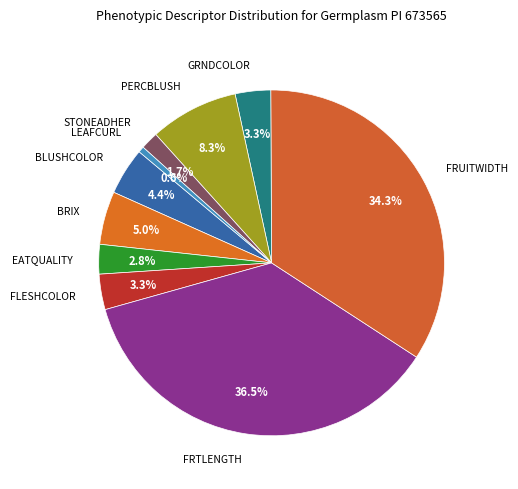

What is the largest slice in the pie chart?

FRTLENGTH